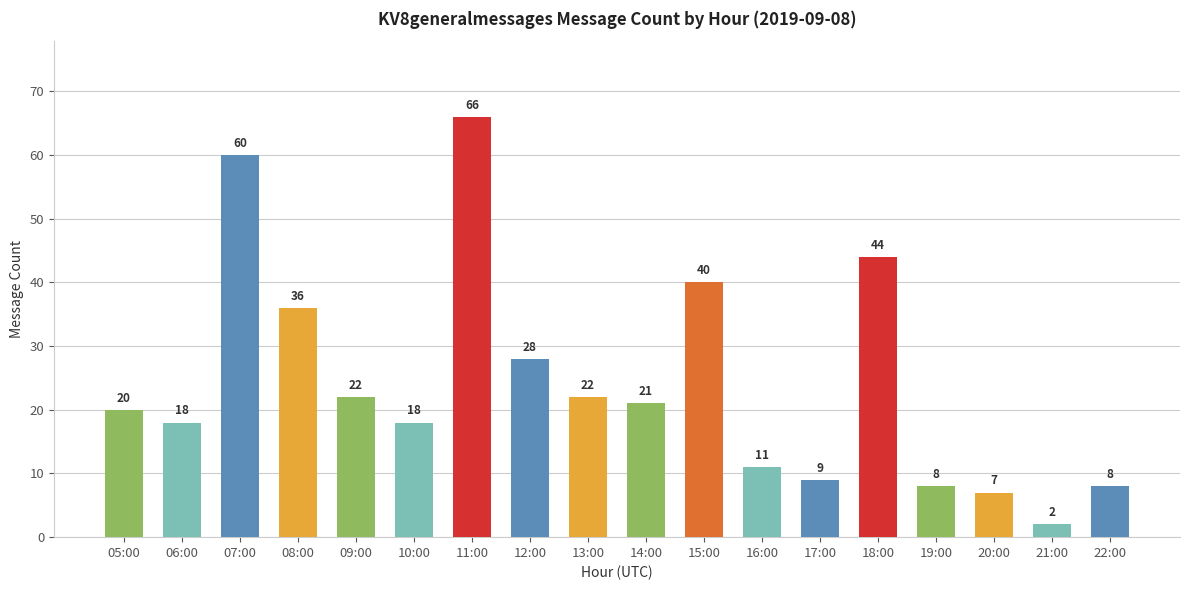

What is the difference between the second highest and second lowest values?

53